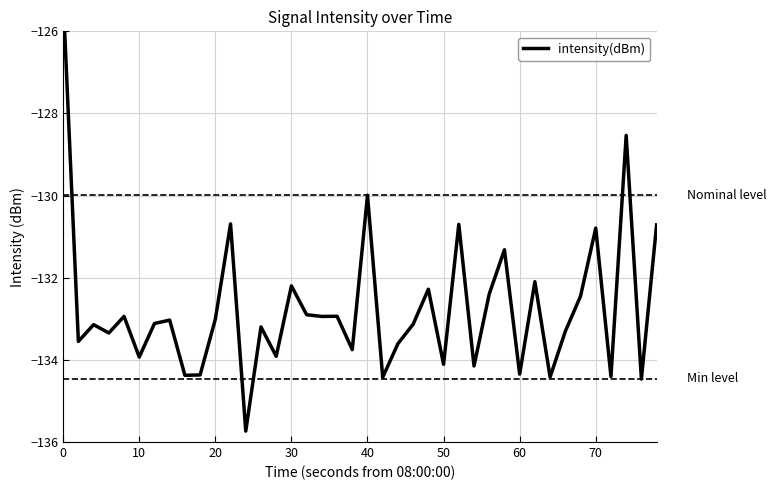

How many interior local valleys (lower than both neighbors) does the data have?

15